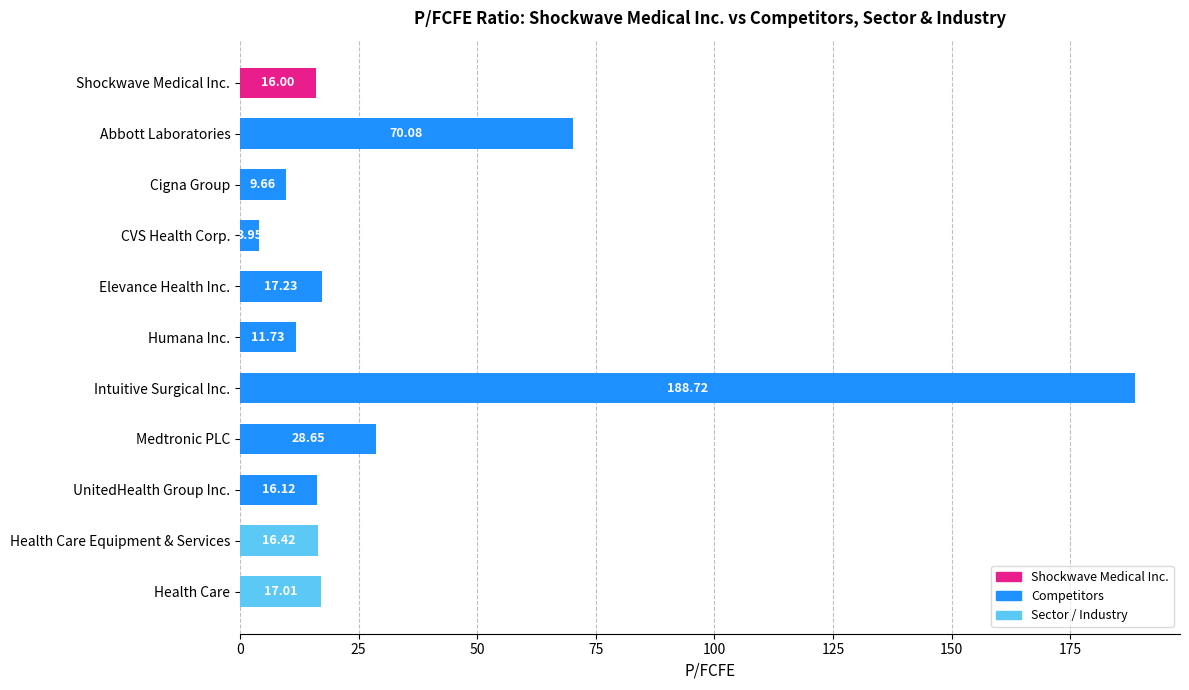

Count the number of data series in this chart.

1